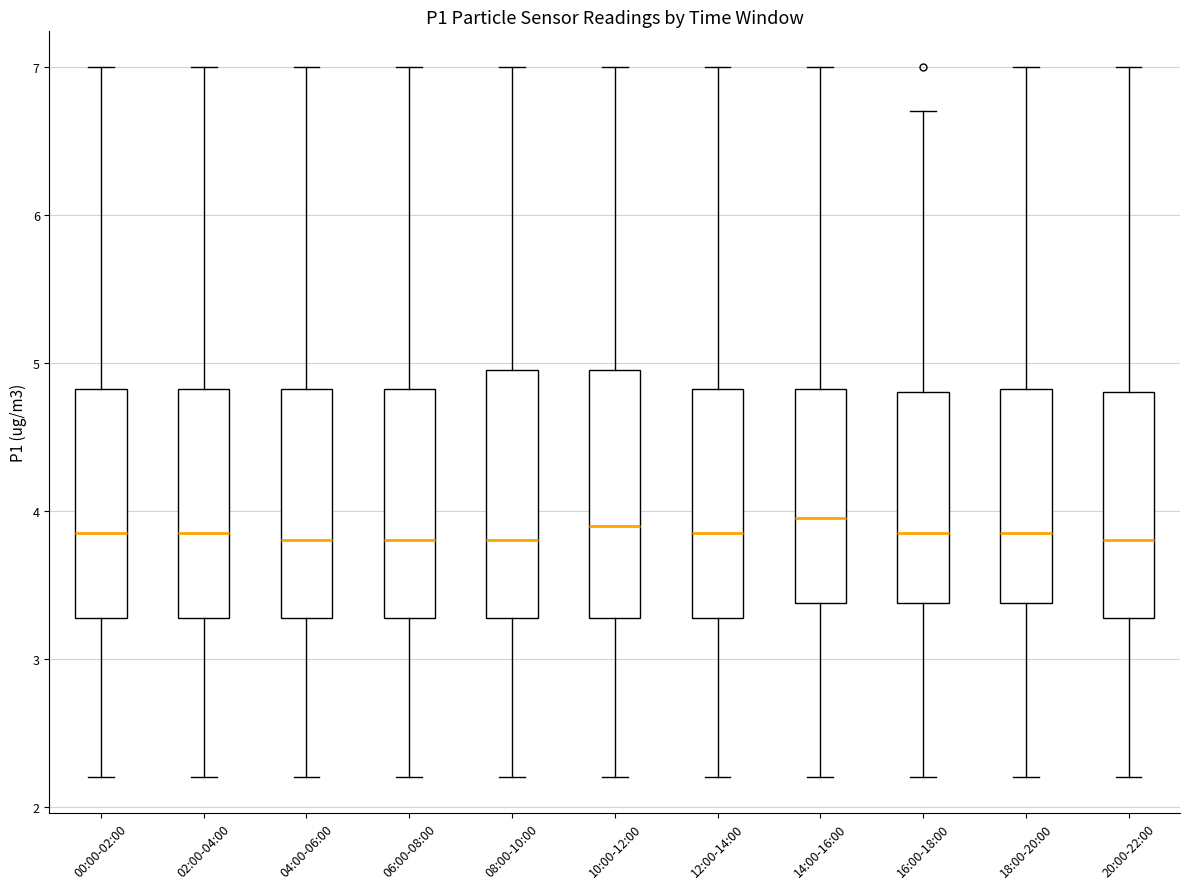

Where is the upper edge of the box for 08:00-10:00 on the y-axis? The values are not printed on the chart, so give them approximately, as read against the axis.

5.0